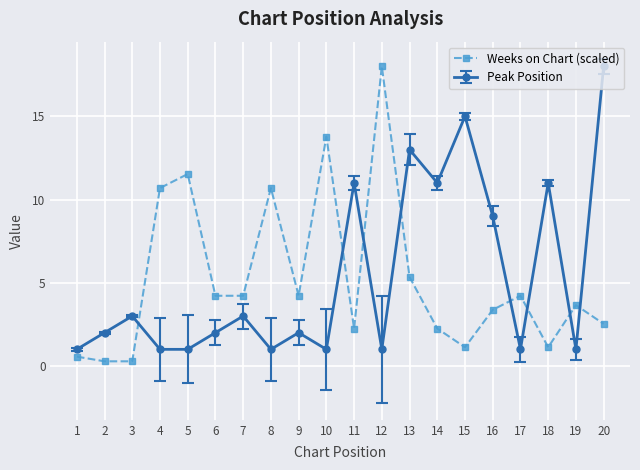

At 15, list the series in order from smallest to largest.

Weeks on Chart (scaled), Peak Position